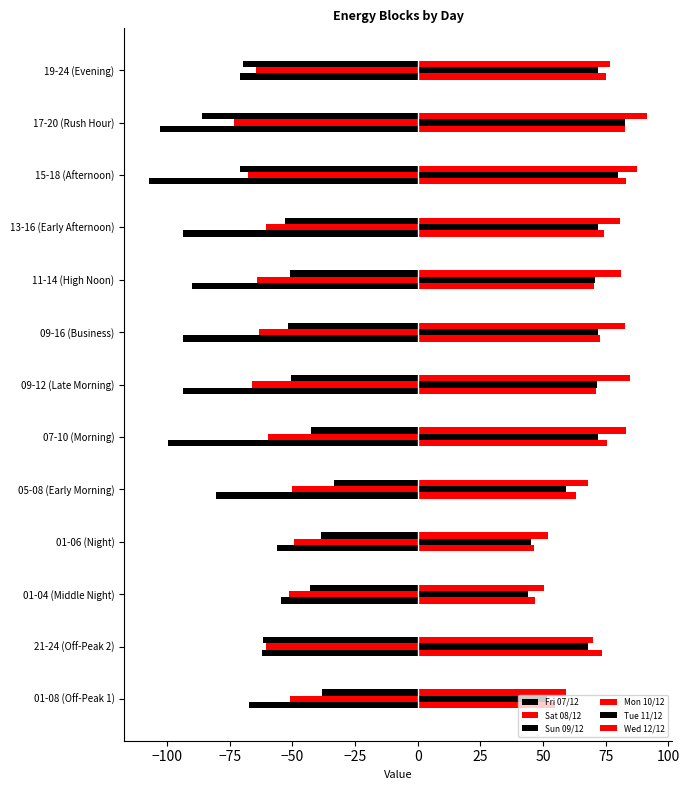

What is the difference between the maximum and second lowest values in the Sat 08/12 series?

18.2